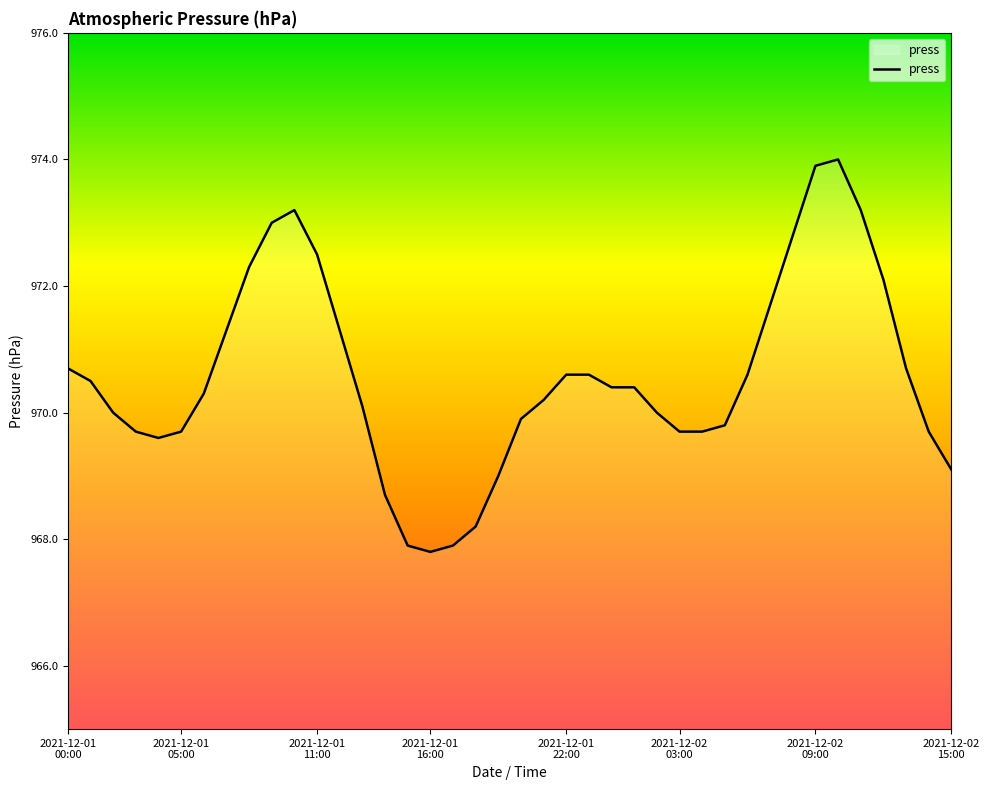

How many lines are shown in the chart?

1